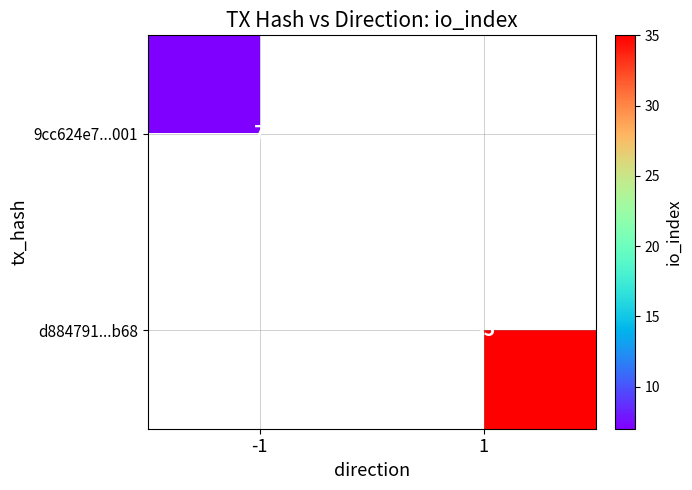

Which category has the highest value across all series?

1